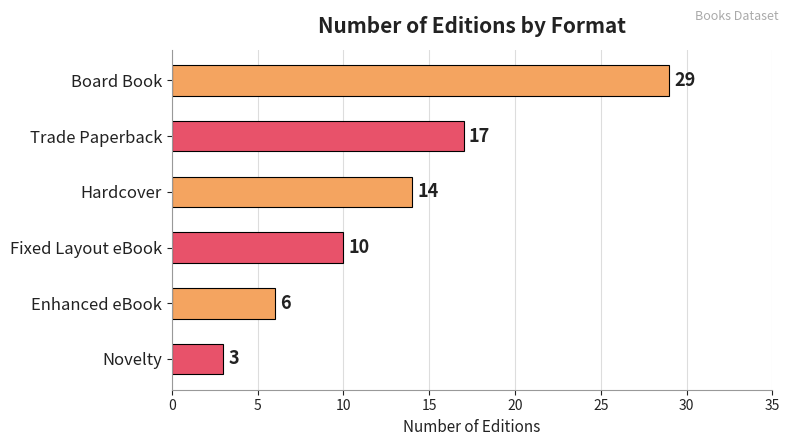

How many data points are less than 14?

3